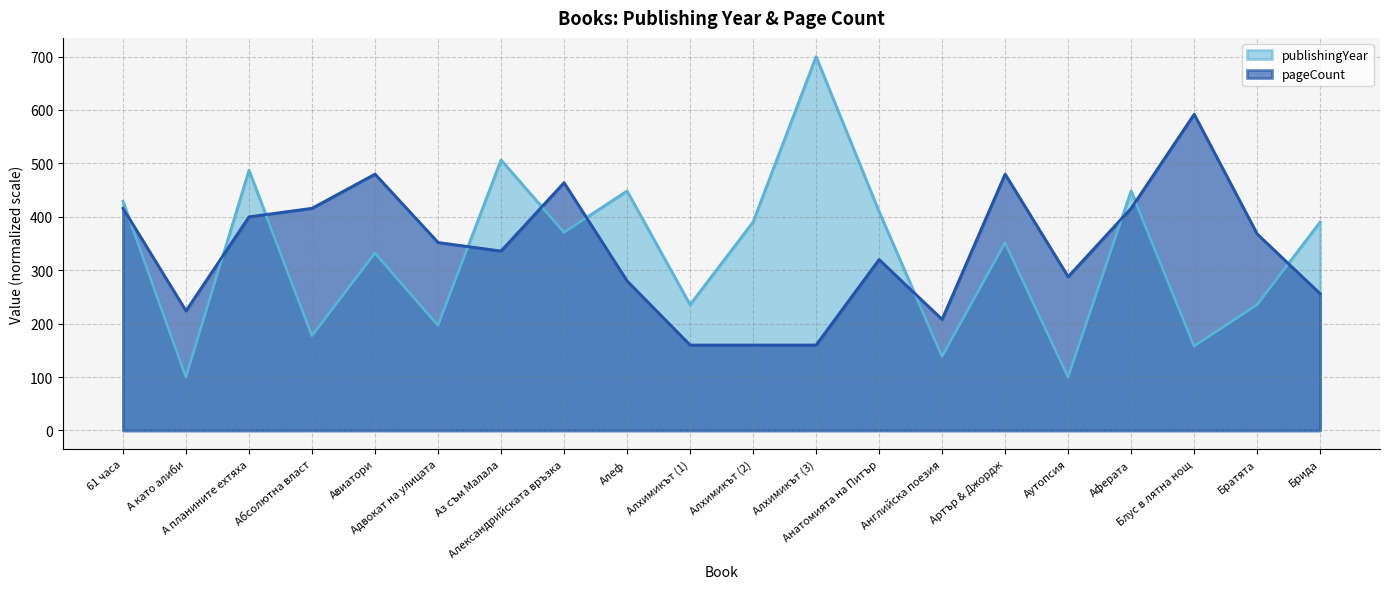

What are all the series names shown in the legend?

publishingYear, pageCount